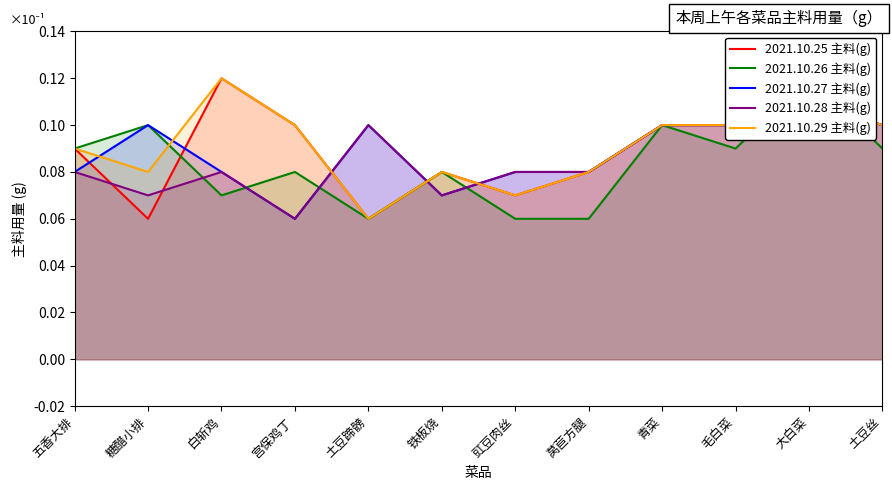

Which series has the largest range (max minus min)?

2021.10.25 主料(g)